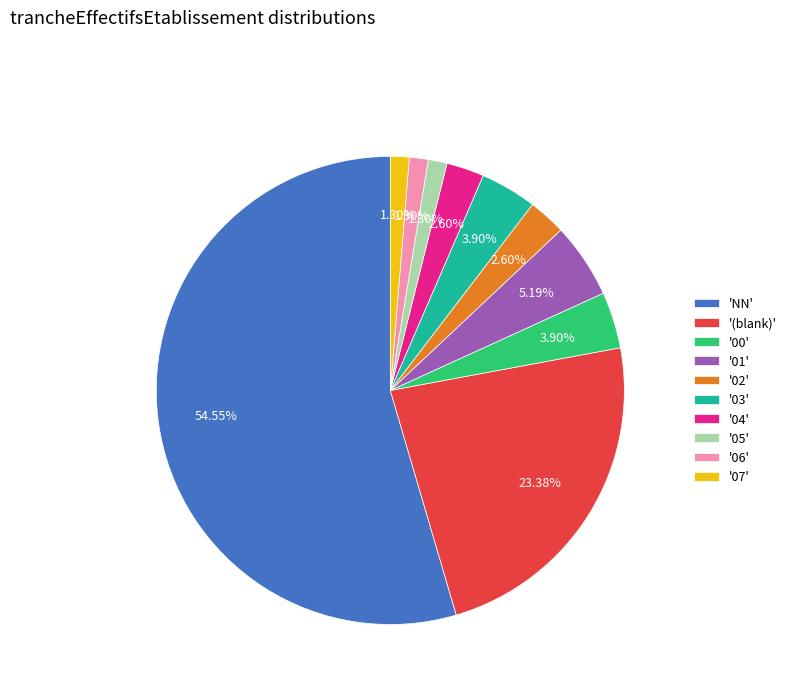

Which category has the biggest portion of the pie?

'NN'